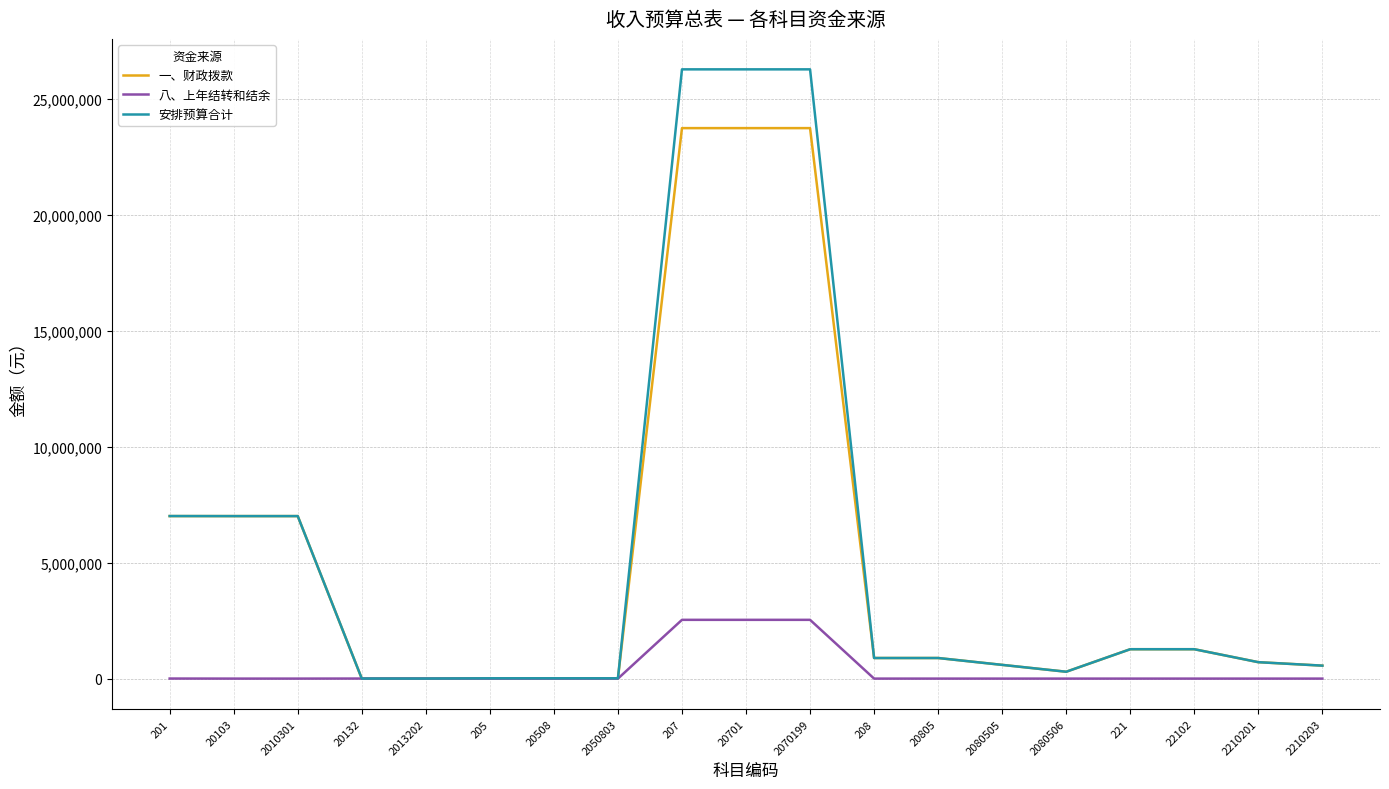

What is the sum of the 一、财政拨款 values at 2080506 and 2070199?

24050742